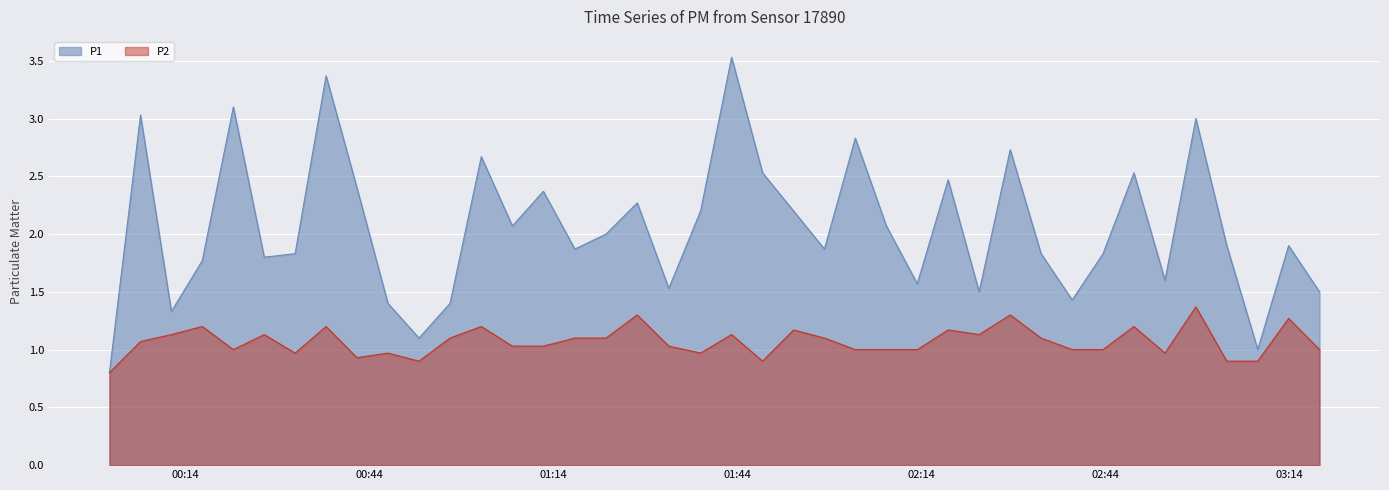

What is the value of the P2 point at the 6th from the left?

1.1